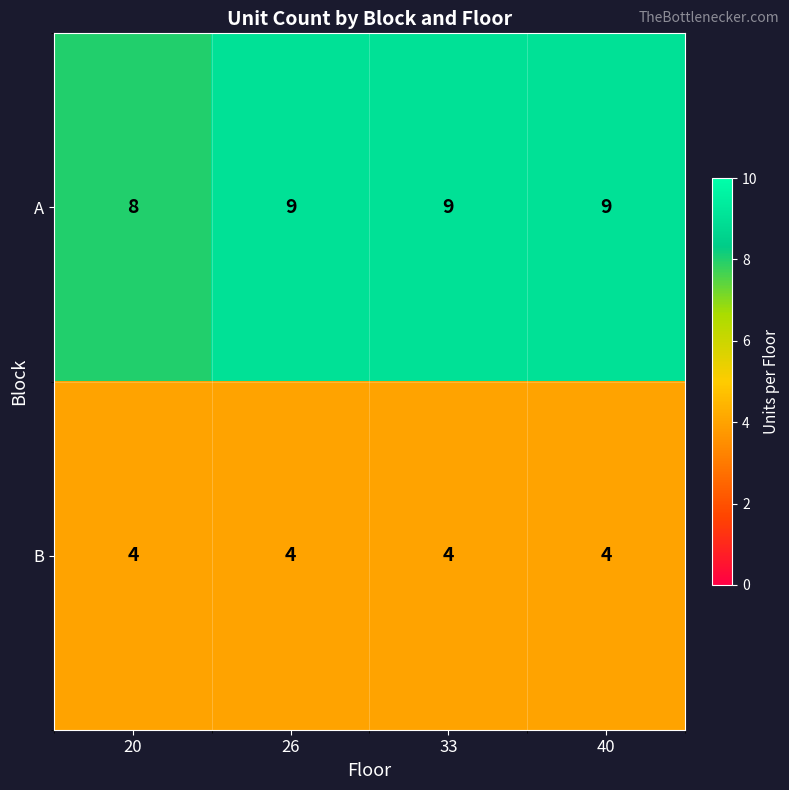

What is the maximum value shown in the chart?

9